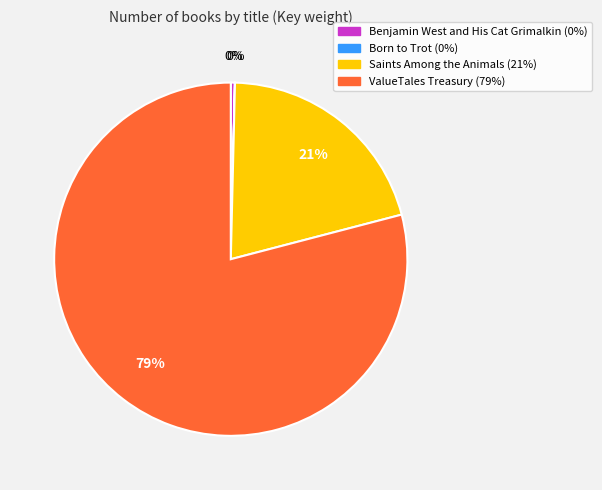

Which slice is the largest?

ValueTales Treasury